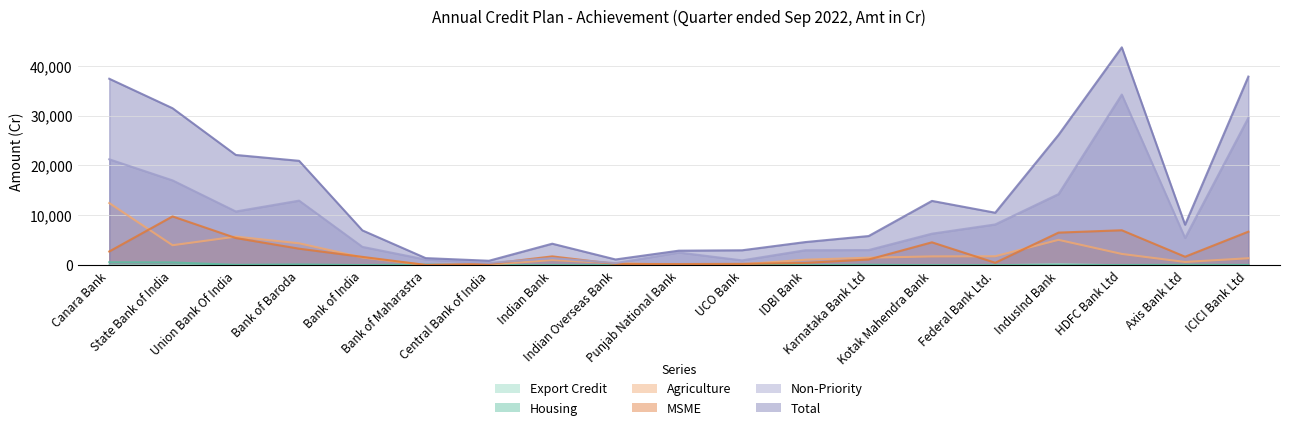

At which category is the sum across all series the highest?

HDFC Bank Ltd